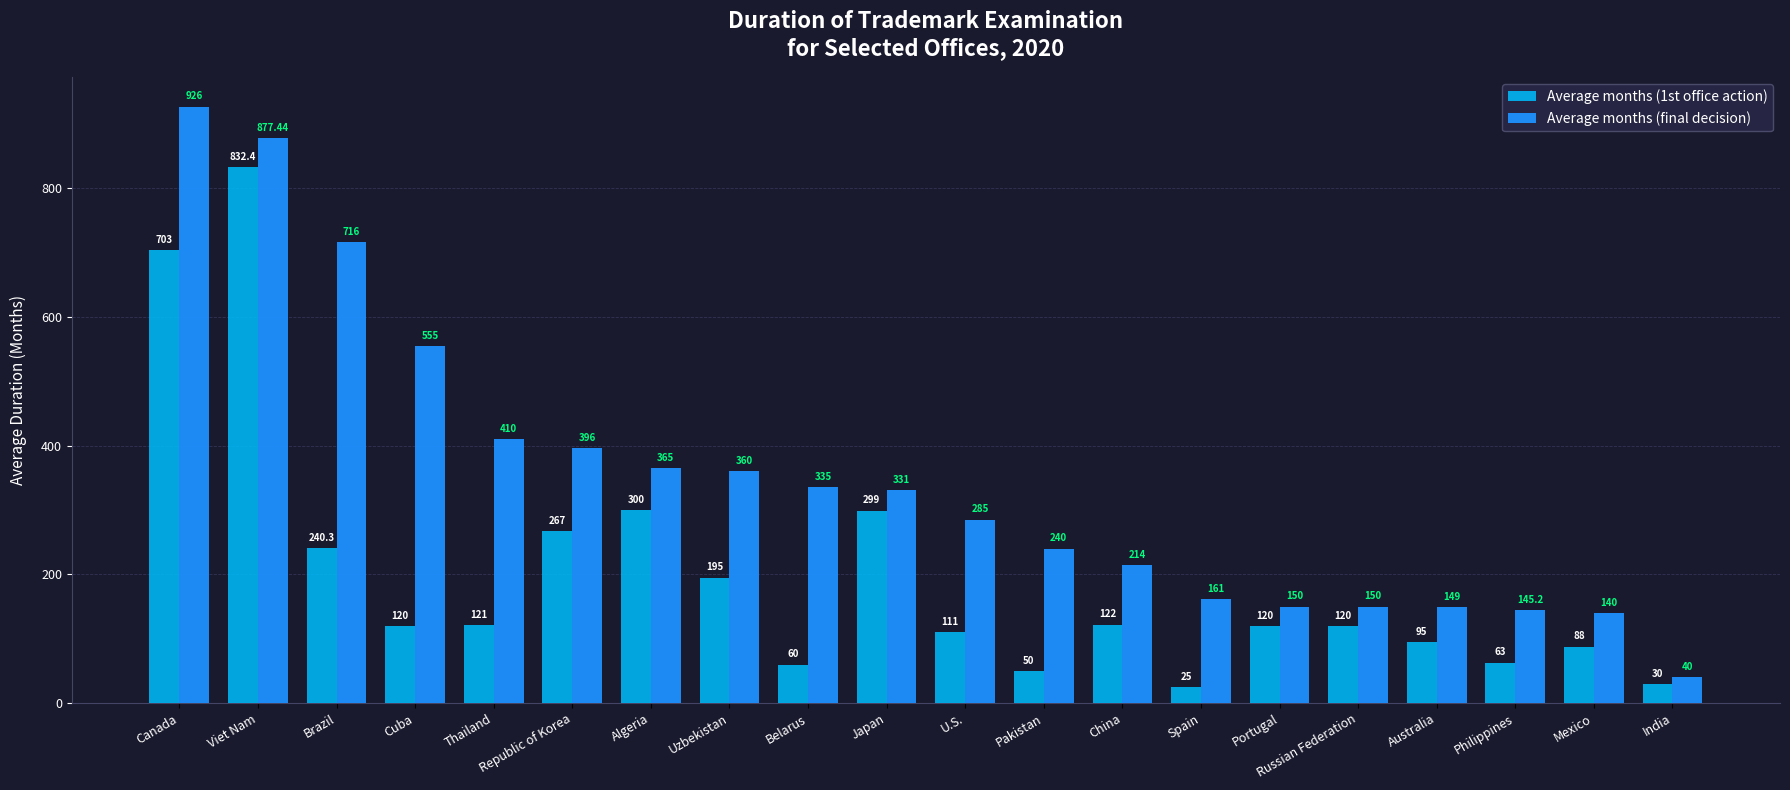

Read the Average months (final decision) value at U.S..

285.0